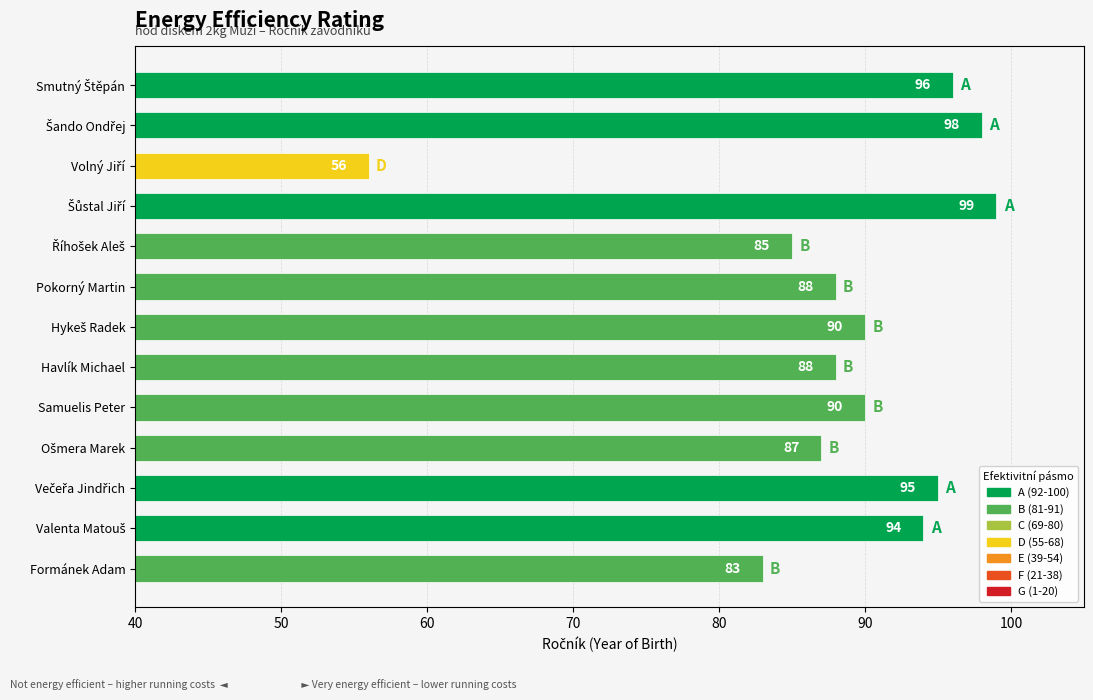

What is the difference between the maximum and minimum values?

43